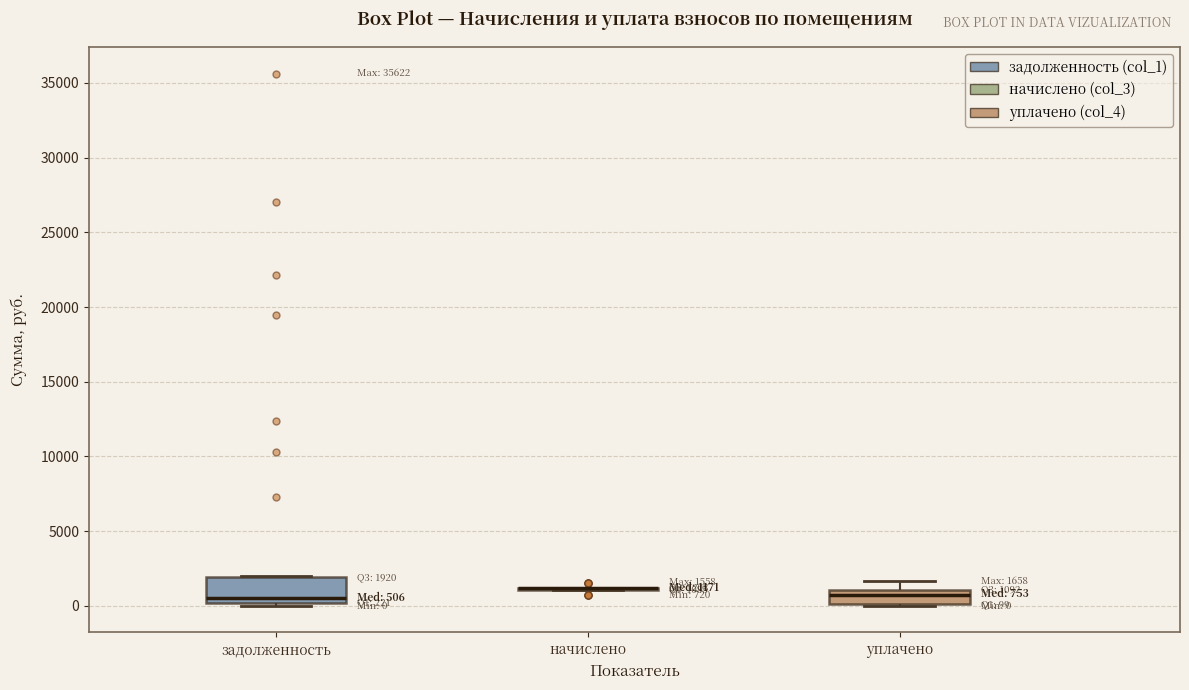

Which box is the tallest, from its lower edge to its upper edge?

задолженность